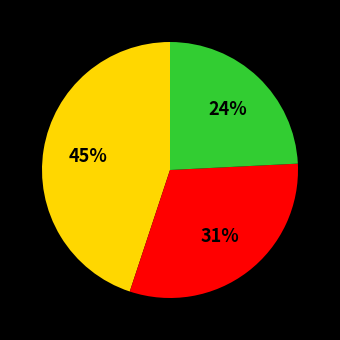

To the nearest percent, what is the average slice percentage?

33%